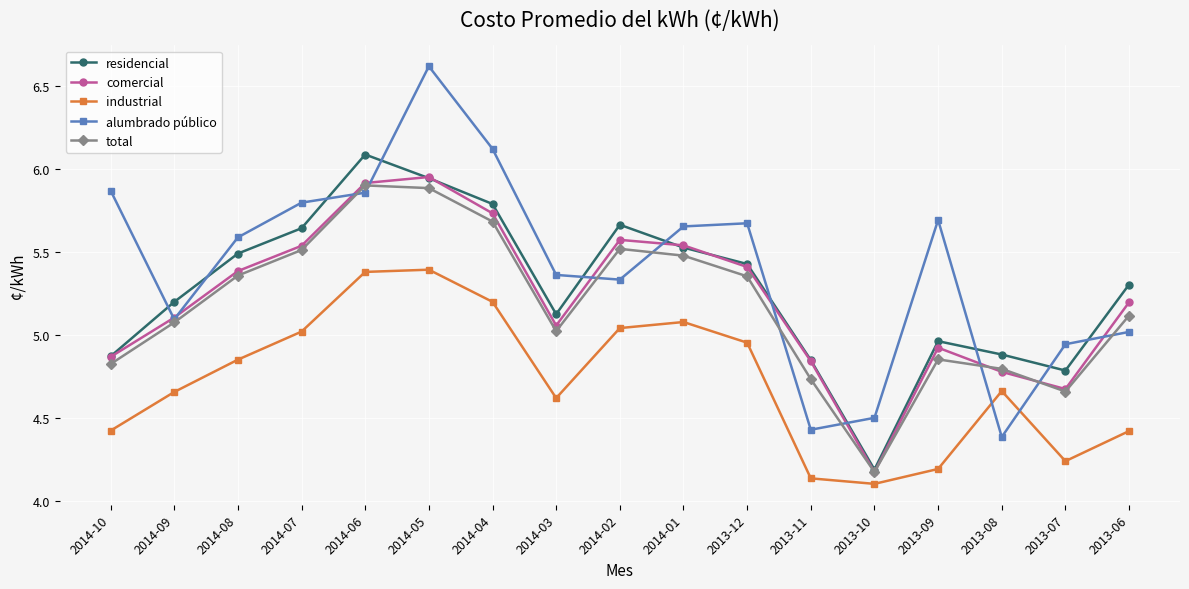

What is the total value across all series at 2014-07?

27.5